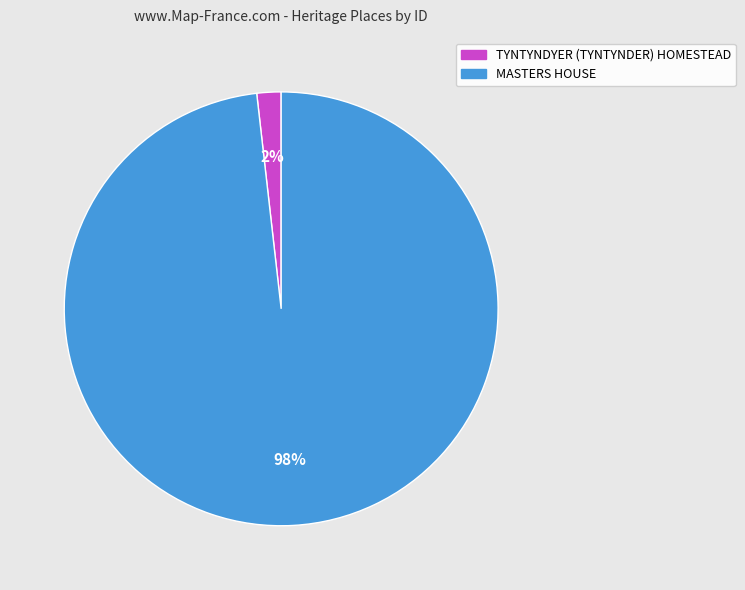

To the nearest percent, what is the average slice percentage?

50%